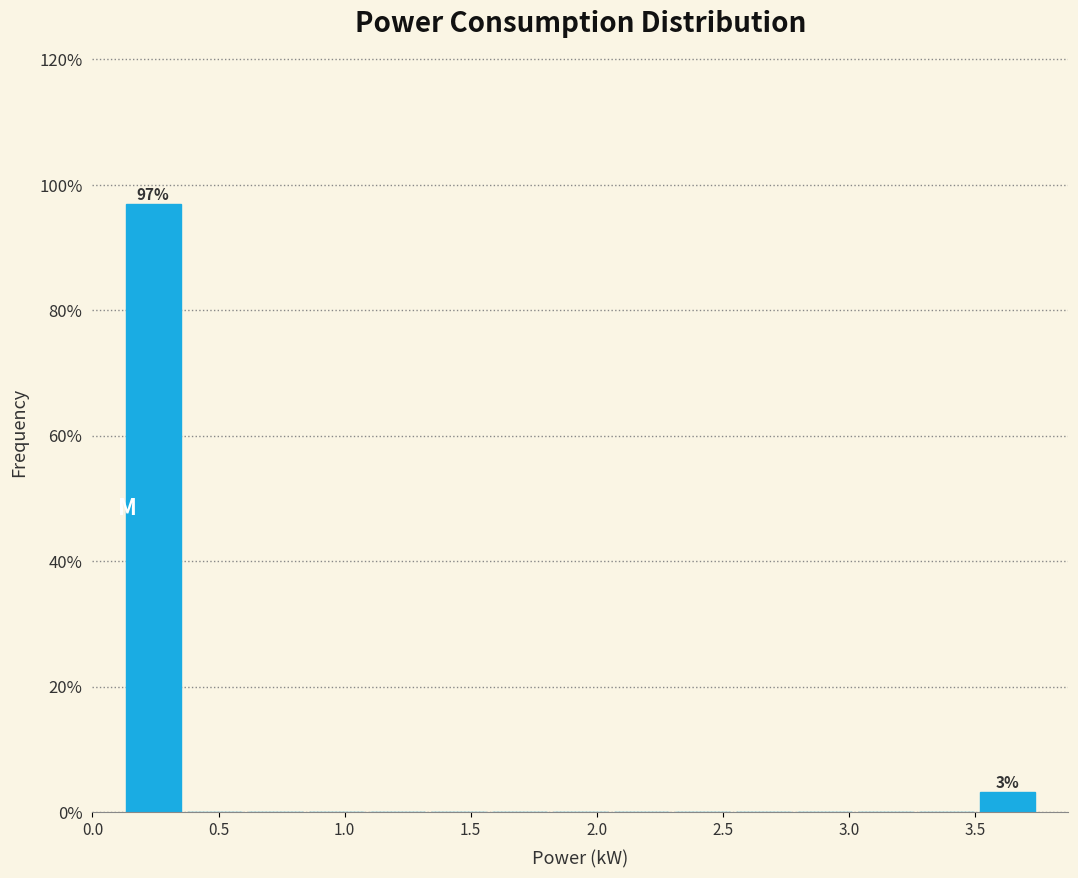

Over which range of the x-axis is the bar tallest?

0.10 to 0.35